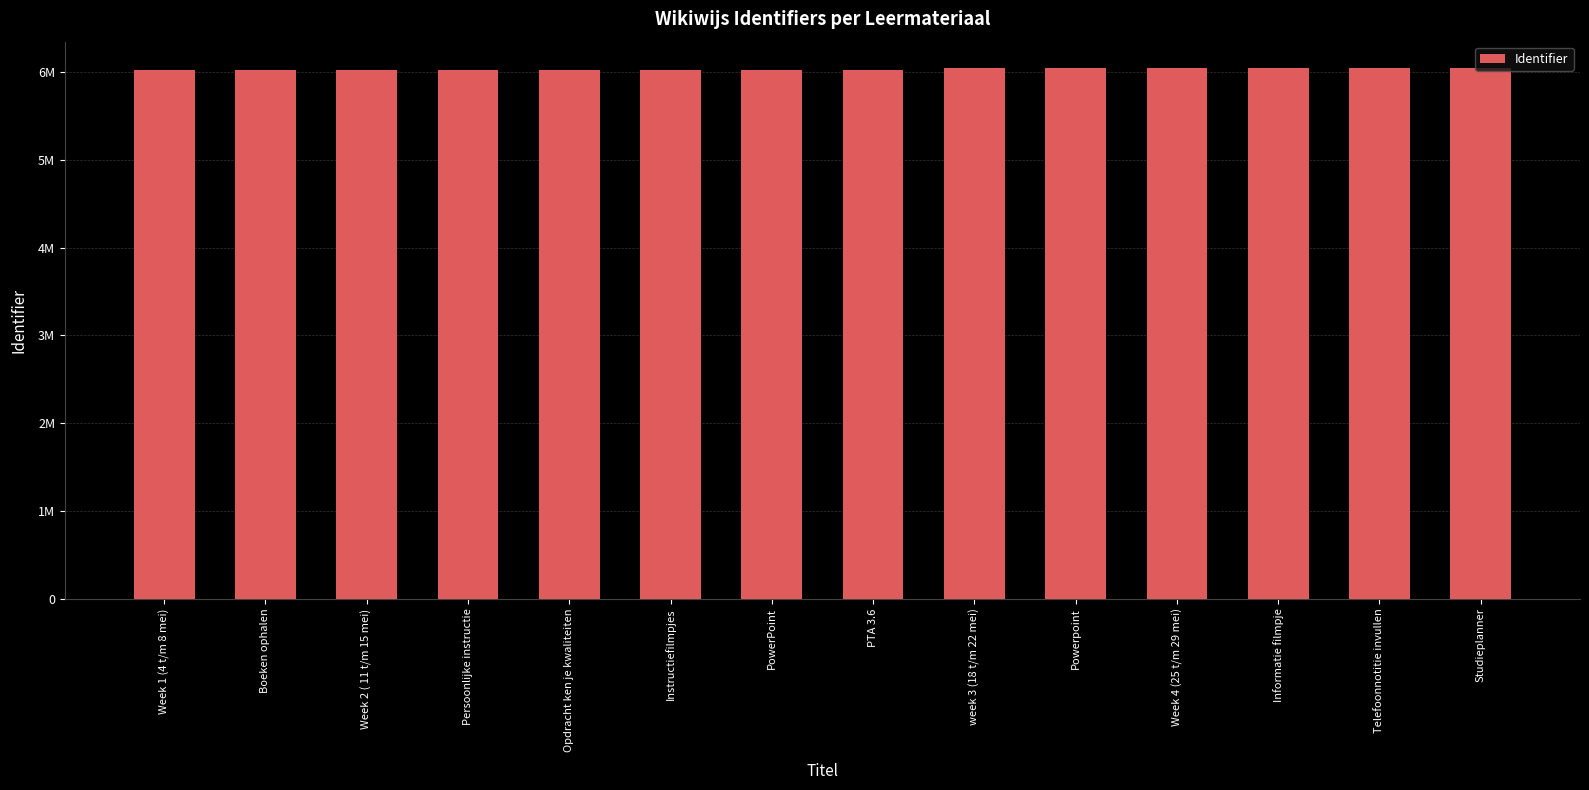

What is the label of the 6th bar from the right?

week 3 (18 t/m 22 mei)